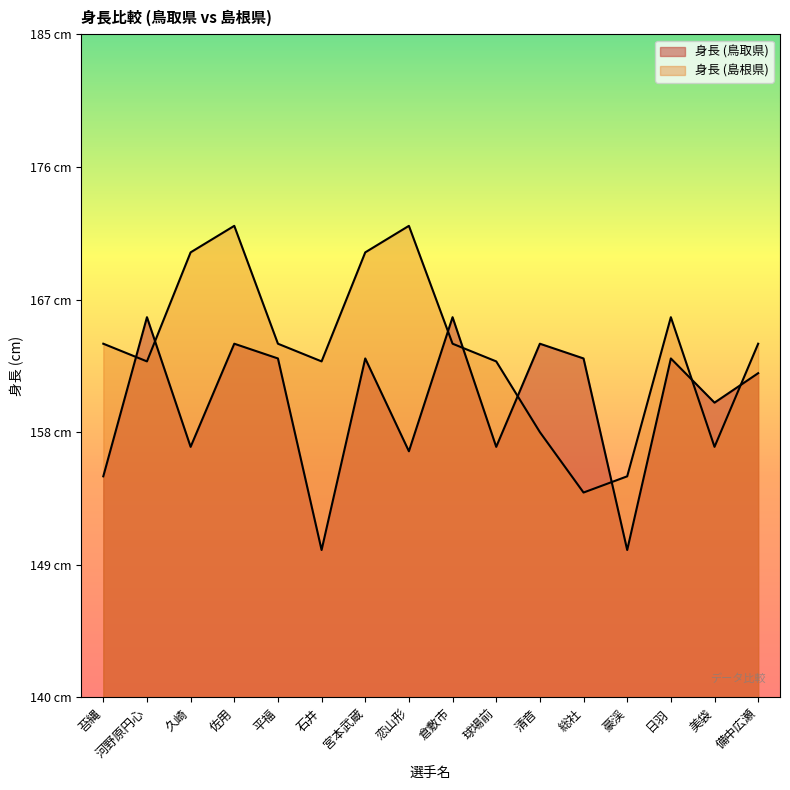

List the series in order of their overall mean, lowest first.

身長 (鳥取県), 身長 (島根県)